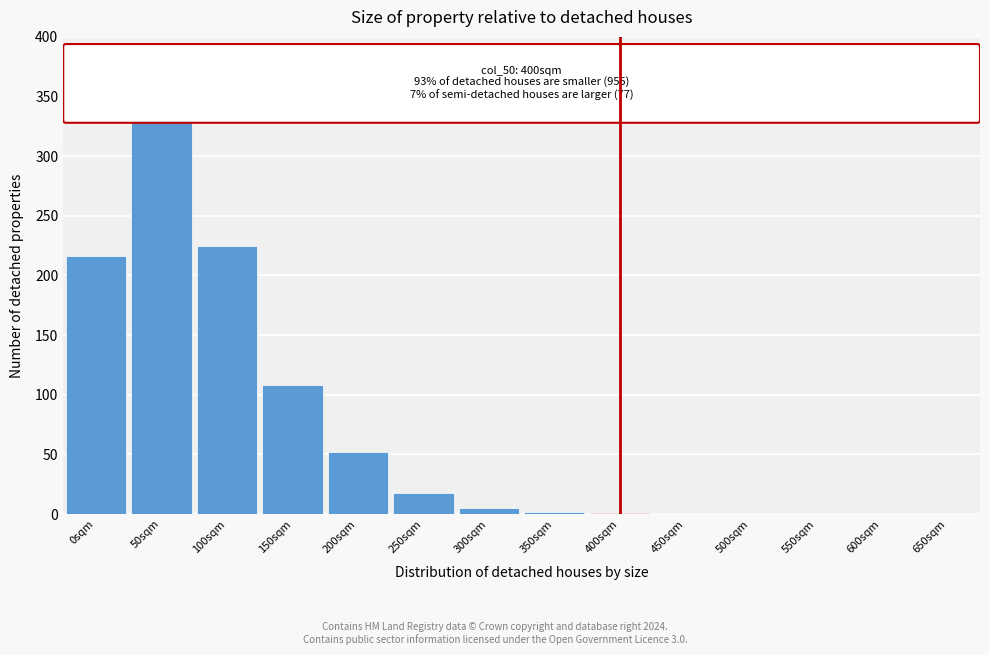

What is the change in value from 0sqm to 200sqm?

-164